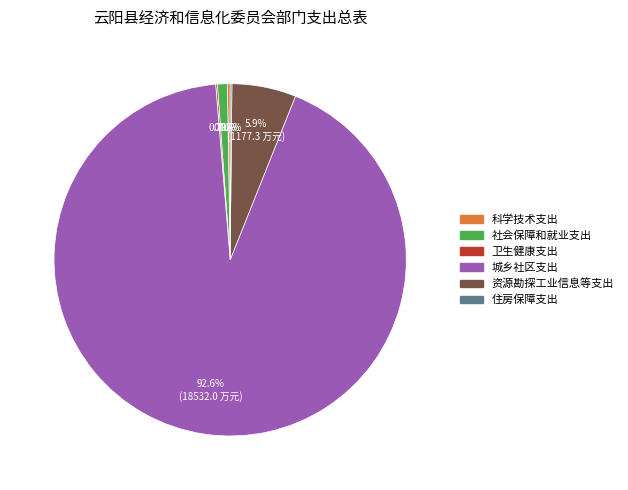

How much of the chart is everything except 城乡社区支出?

7.4%